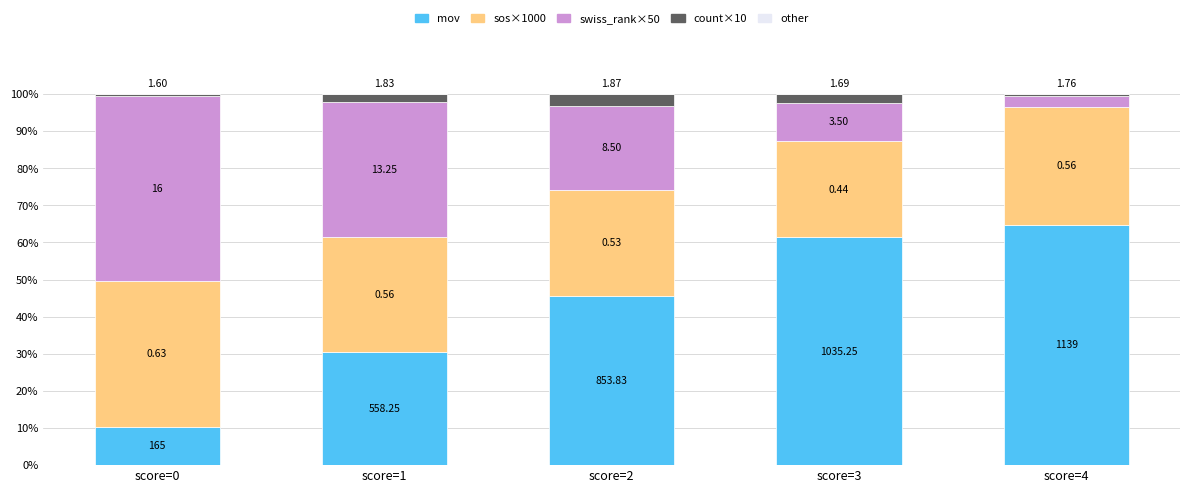

Are the bars horizontal?

No